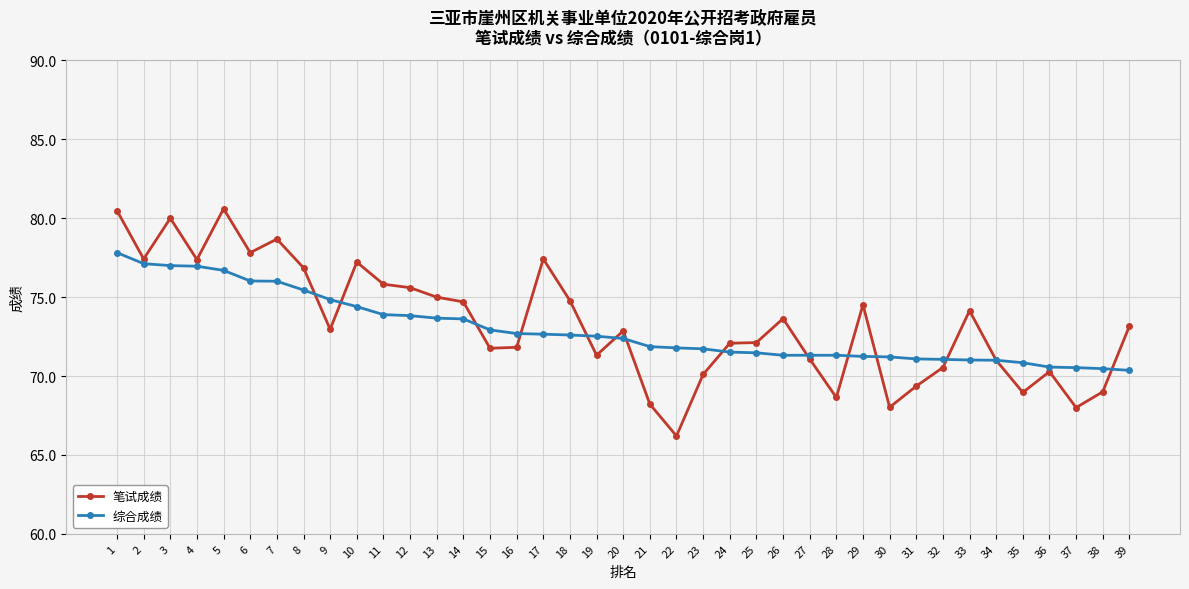

How many series are shown in this chart?

2